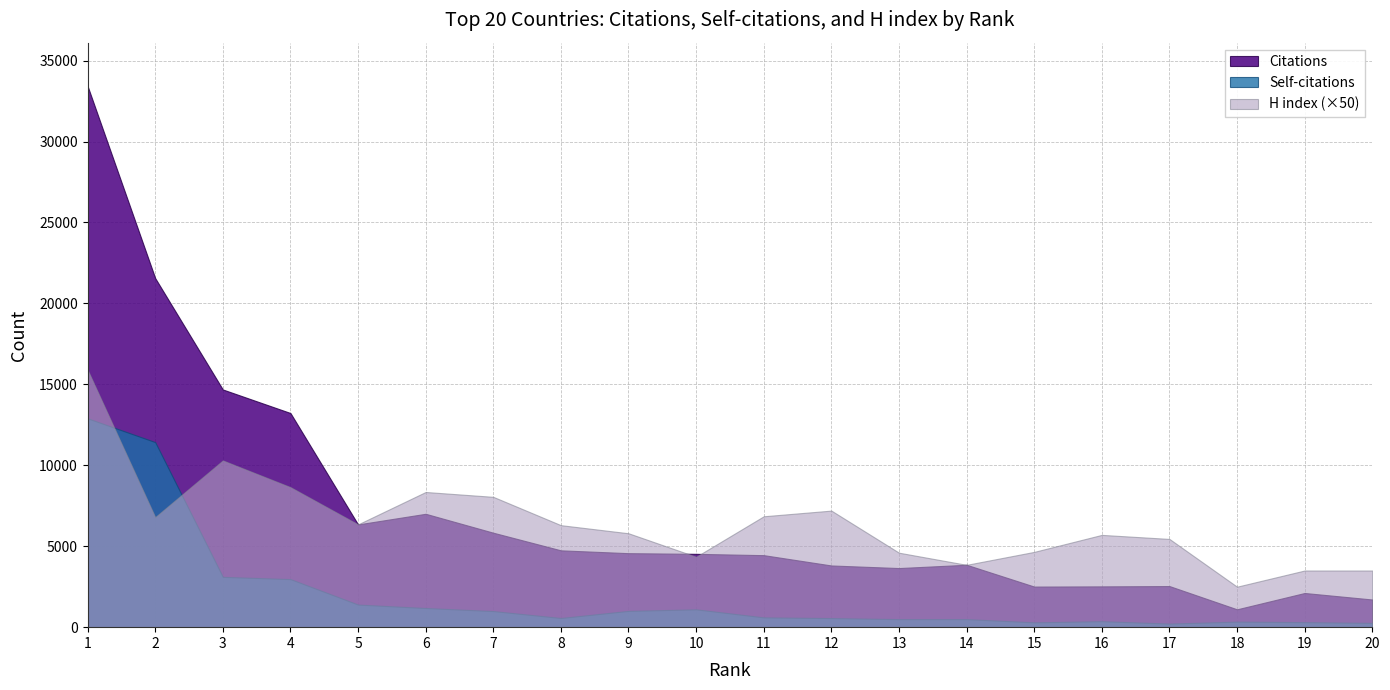

Which series has the widest spread of values?

Citations